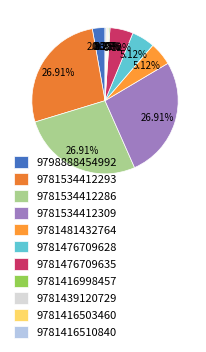

To the nearest percent, what percentage of the pie is 9798888454992?

3%